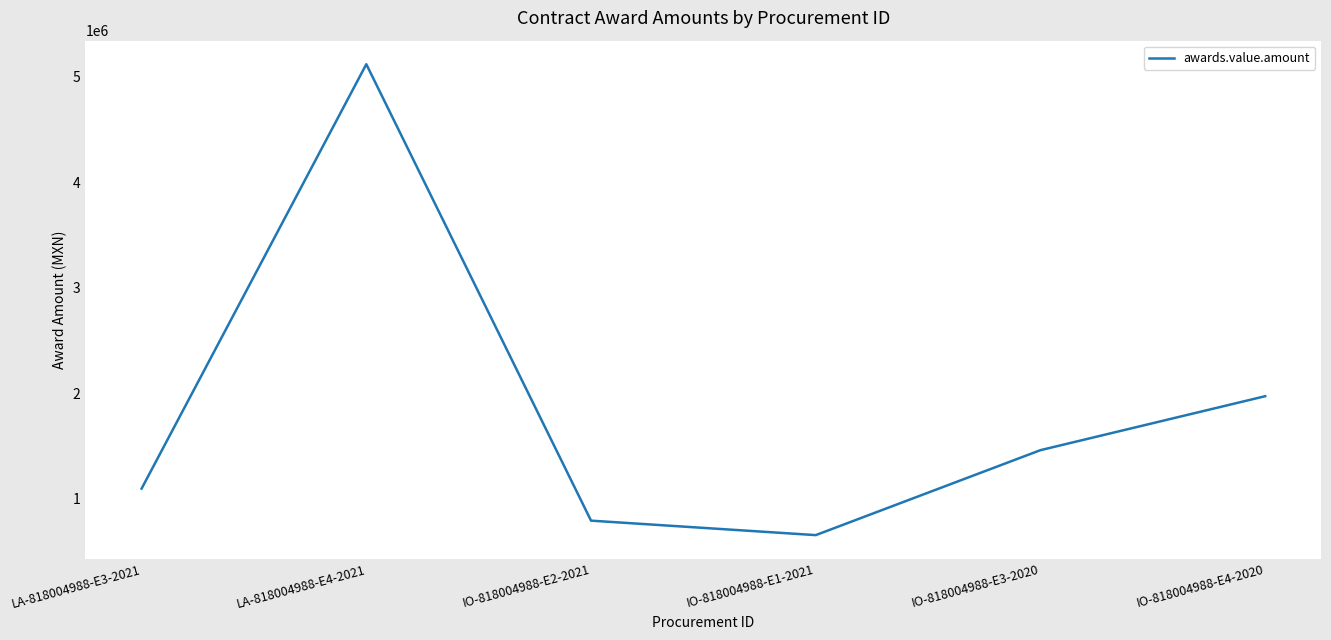

Rank the categories by value from lowest to highest.

IO-818004988-E1-2021, IO-818004988-E2-2021, LA-818004988-E3-2021, IO-818004988-E3-2020, IO-818004988-E4-2020, LA-818004988-E4-2021